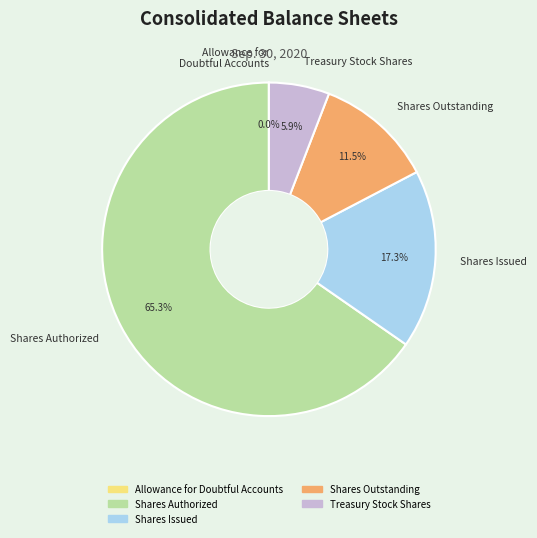

Which category has the biggest portion of the pie?

Shares Authorized